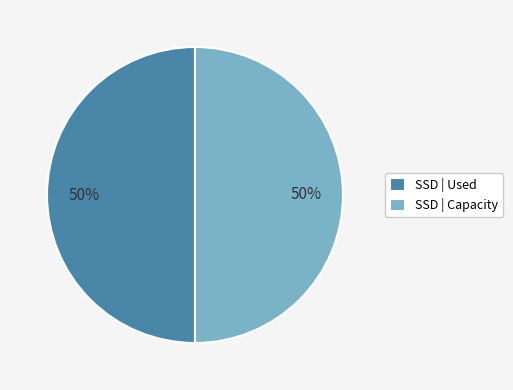

Combined, do SSD | Capacity and SSD | Used account for over 50%?

Yes